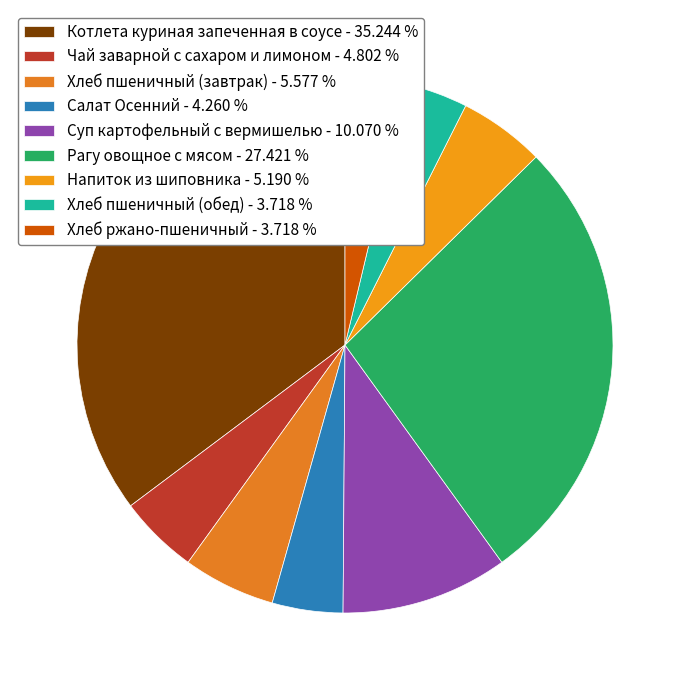

Is there any slice that represents more than half of the pie?

No